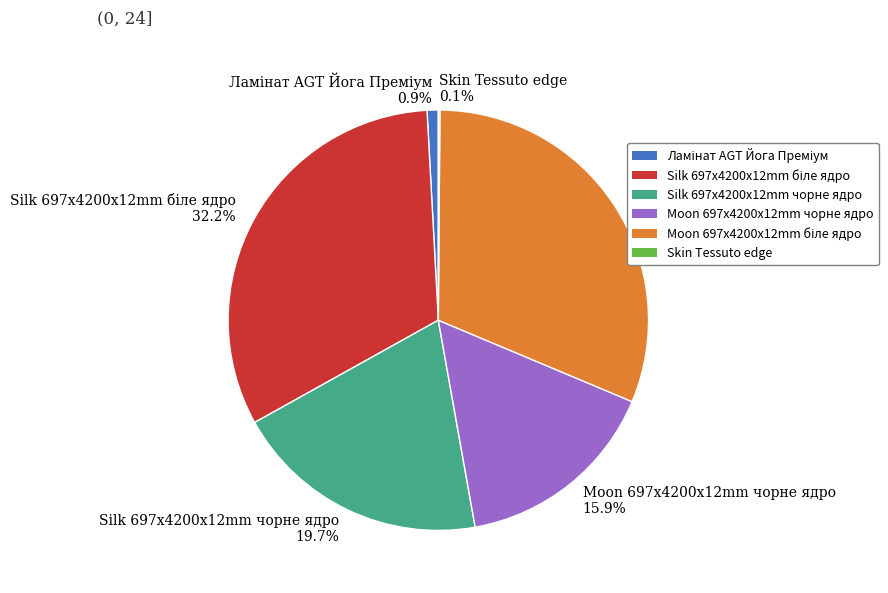

Is Moon 697x4200x12mm чорне ядро 15.9% the majority of the pie?

No